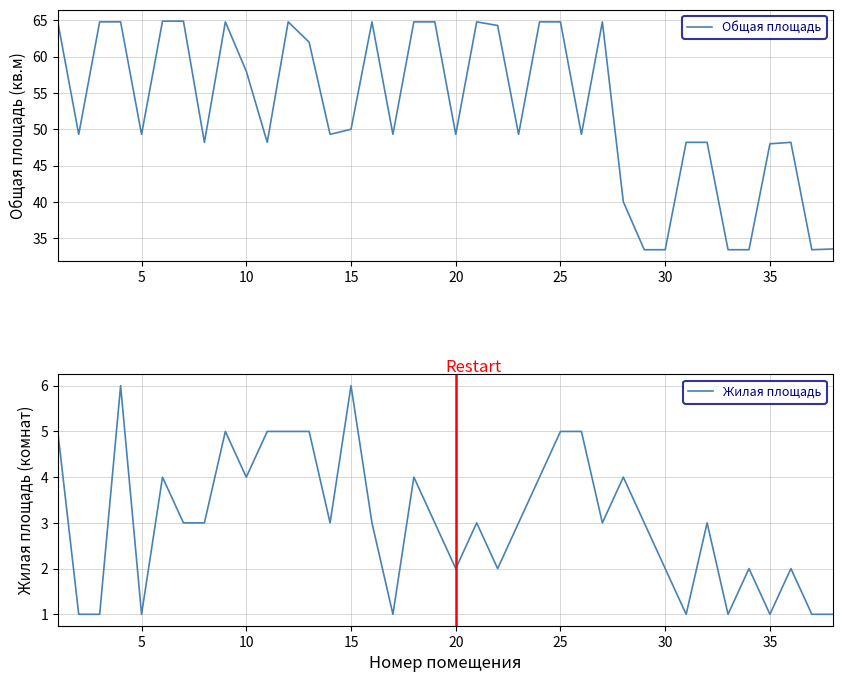

The value of Общая площадь at 15 is 82.0. True or false?

False